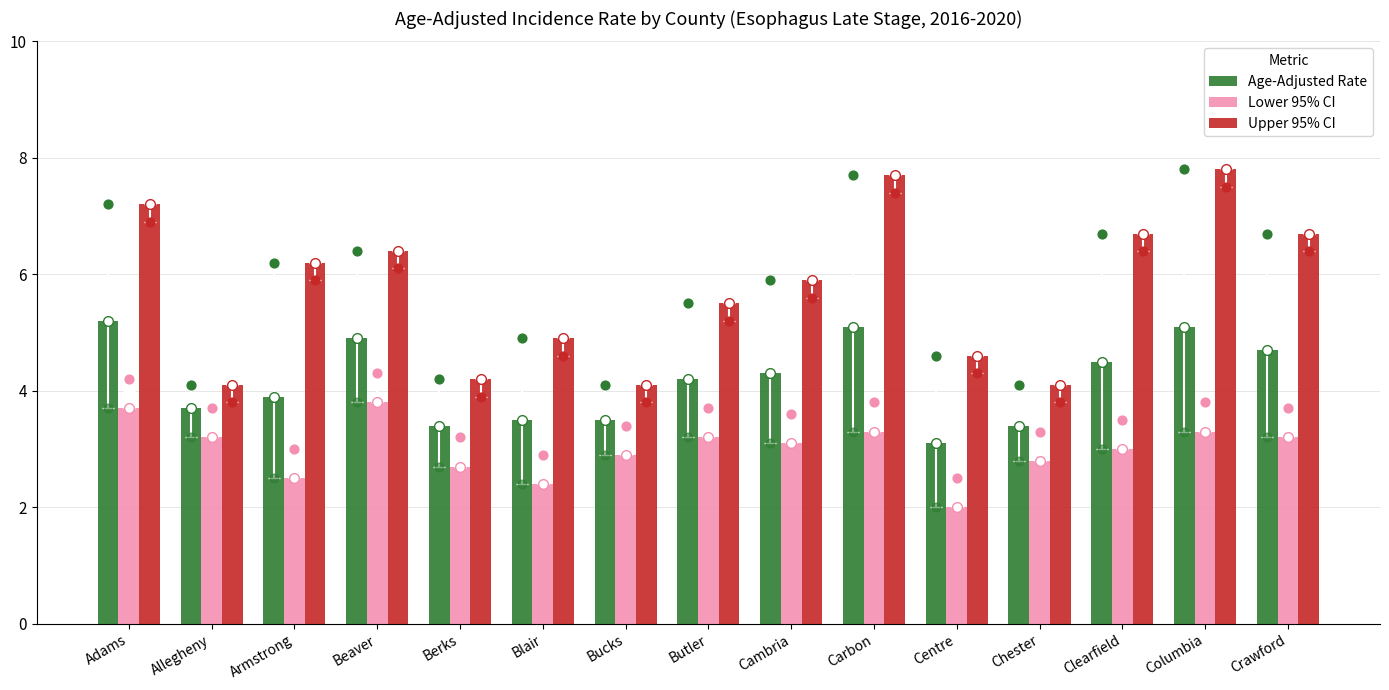

At which category is the sum across all series the highest?

Columbia